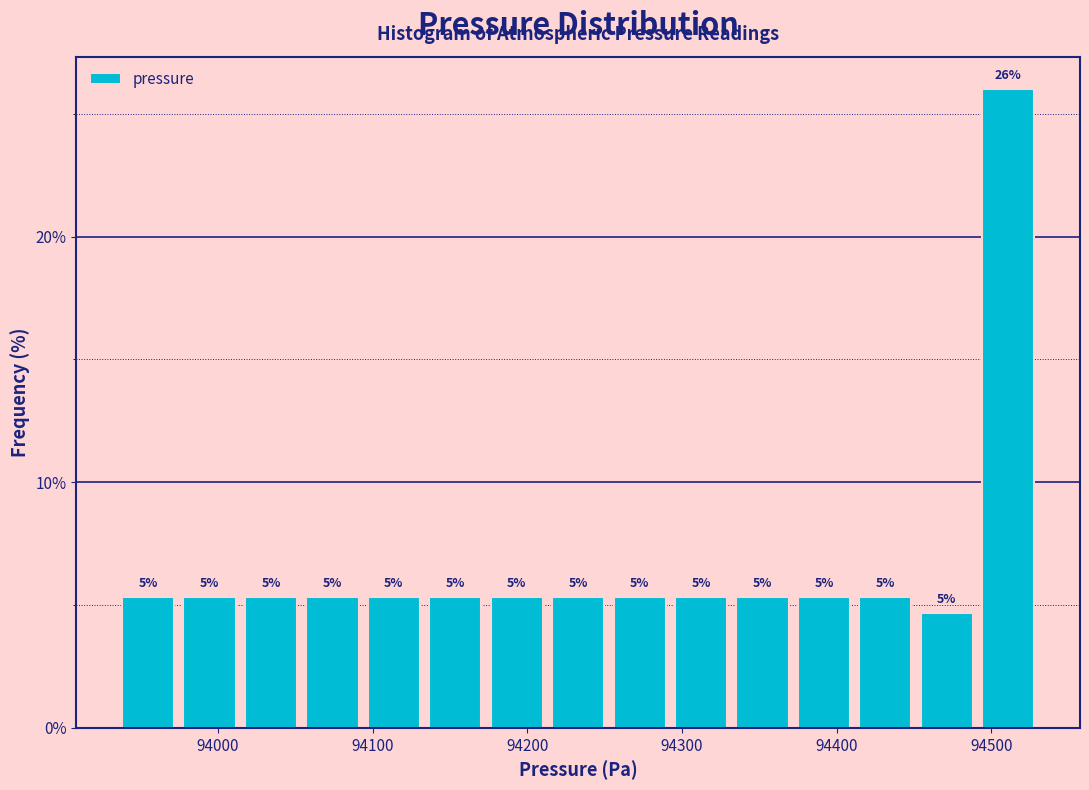

Around what value on the x-axis is the tallest bar? Give the approximate position of its centre, as read against the axis.

94510